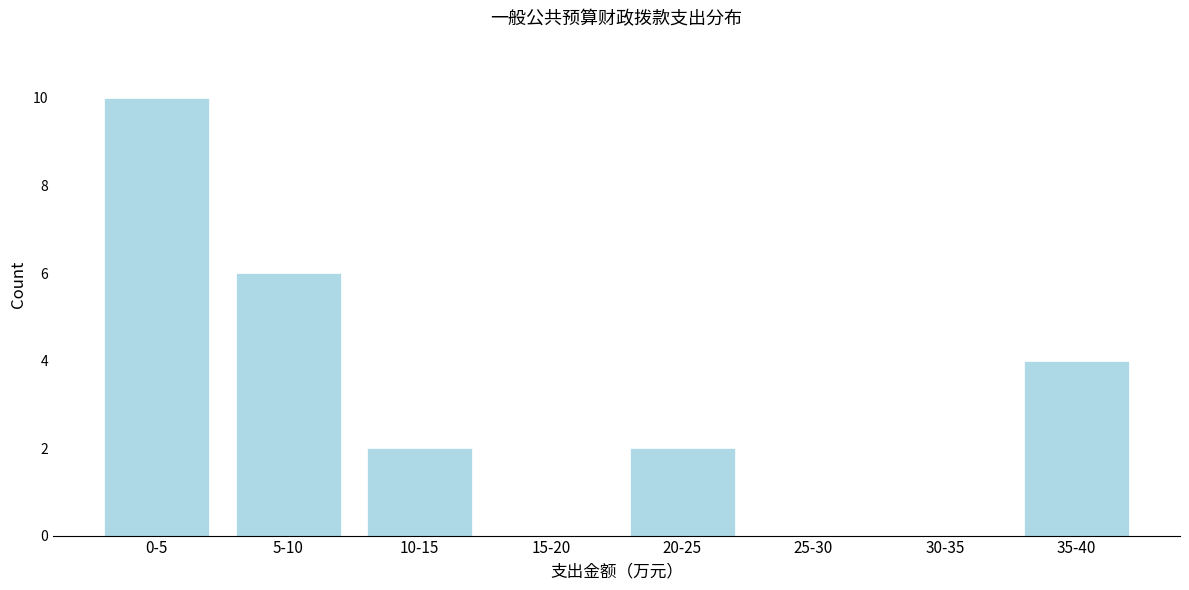

Reading left to right, list all the values displayed in this chart.

0-5=10	5-10=6	10-15=2	15-20=0	20-25=2	25-30=0	30-35=0	35-40=4